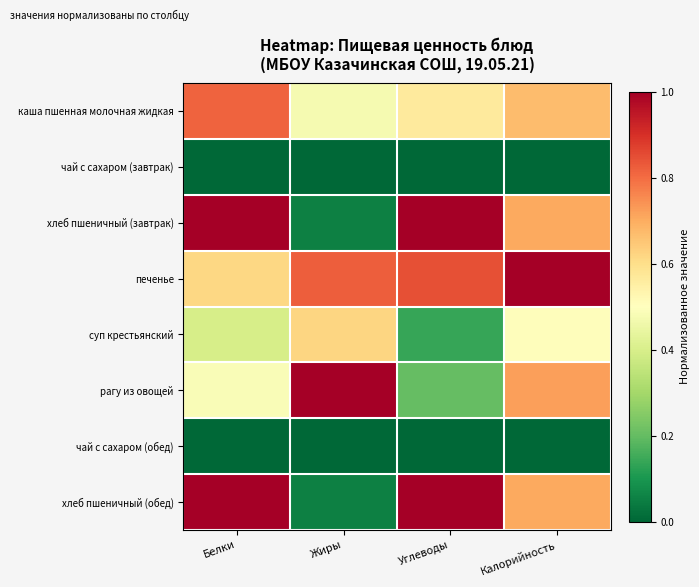

Reading left to right, transcribe all the data shown in this chart.

каша пшенная молочная жидкая: Белки=0.8	Жиры=0.5	Углеводы=0.6	Калорийность=0.7
чай с сахаром (завтрак): Белки=0.0	Жиры=0.0	Углеводы=0.0	Калорийность=0.0
хлеб пшеничный (завтрак): Белки=1.0	Жиры=0.1	Углеводы=1.0	Калорийность=0.7
печенье: Белки=0.6	Жиры=0.8	Углеводы=0.8	Калорийность=1.0
суп крестьянский: Белки=0.4	Жиры=0.6	Углеводы=0.1	Калорийность=0.5
рагу из овощей: Белки=0.5	Жиры=1.0	Углеводы=0.2	Калорийность=0.7
чай с сахаром (обед): Белки=0.0	Жиры=0.0	Углеводы=0.0	Калорийность=0.0
хлеб пшеничный (обед): Белки=1.0	Жиры=0.1	Углеводы=1.0	Калорийность=0.7